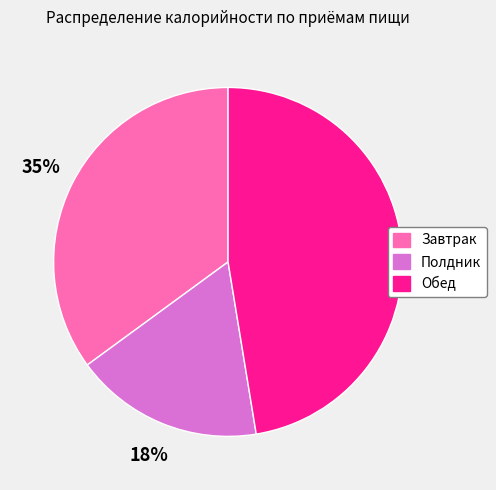

Is the sum of Обед and Завтрак greater than half?

Yes